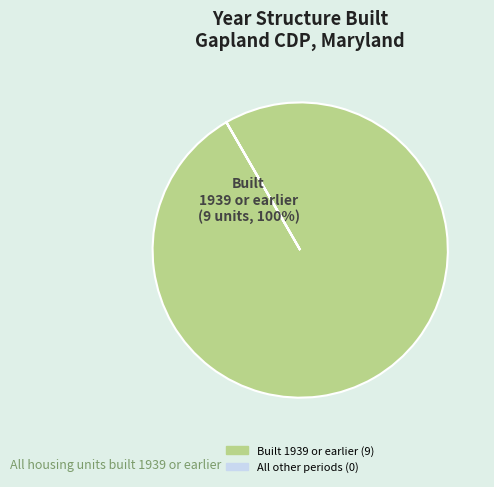

To the nearest percent, what is the average slice percentage?

50%